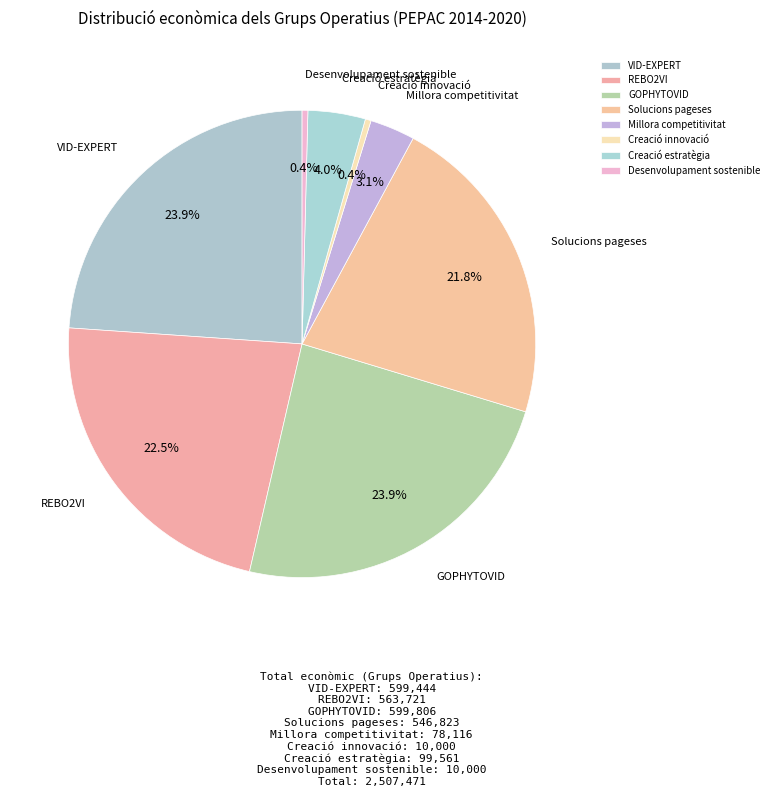

Is there a majority slice in this chart?

No